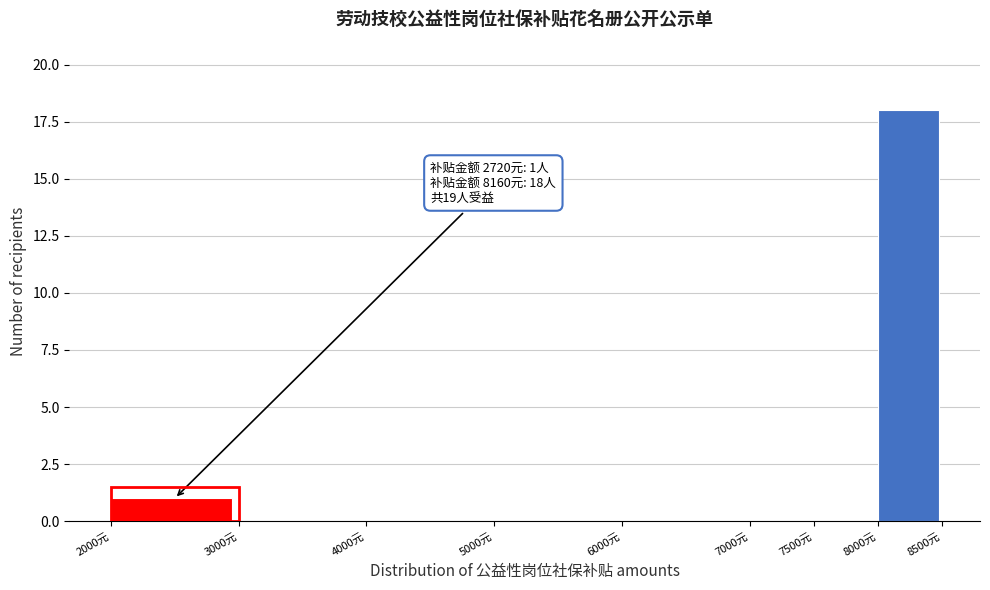

Over which range of the x-axis is the bar tallest?

8000 to 8500